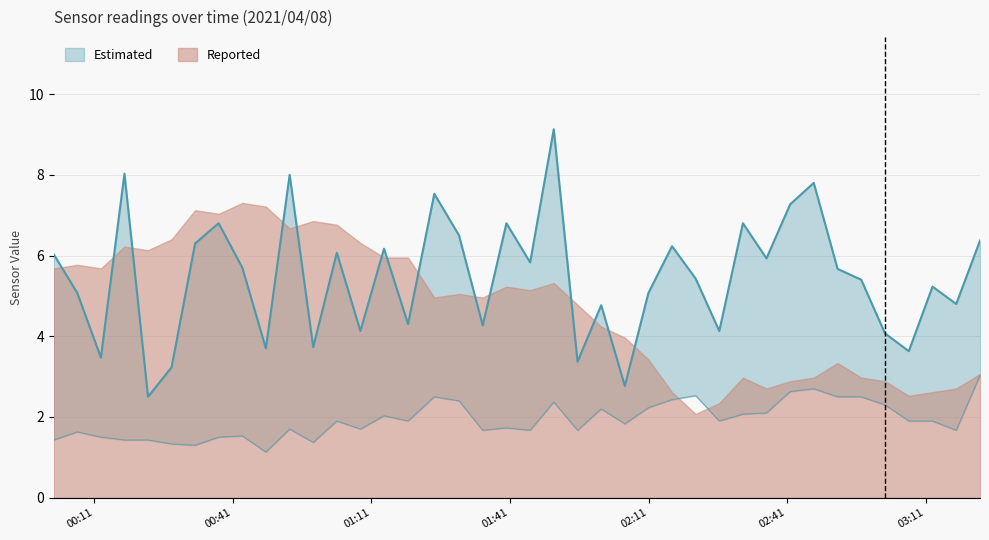

At which label is SDS_P2 closest to 2?

2021/04/08 01:13:44